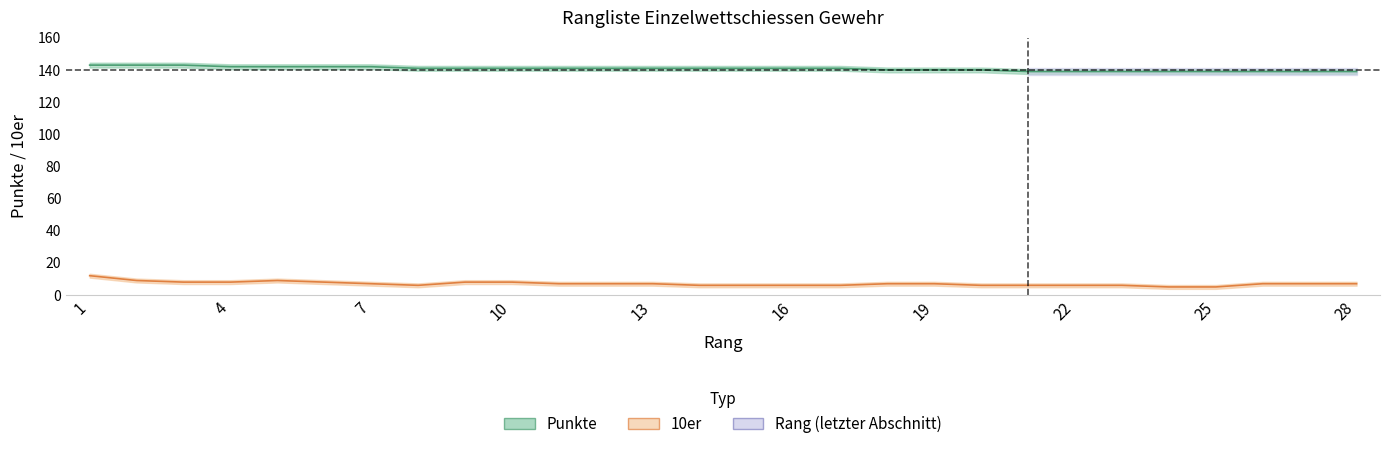

How many distinct data groups are displayed?

2